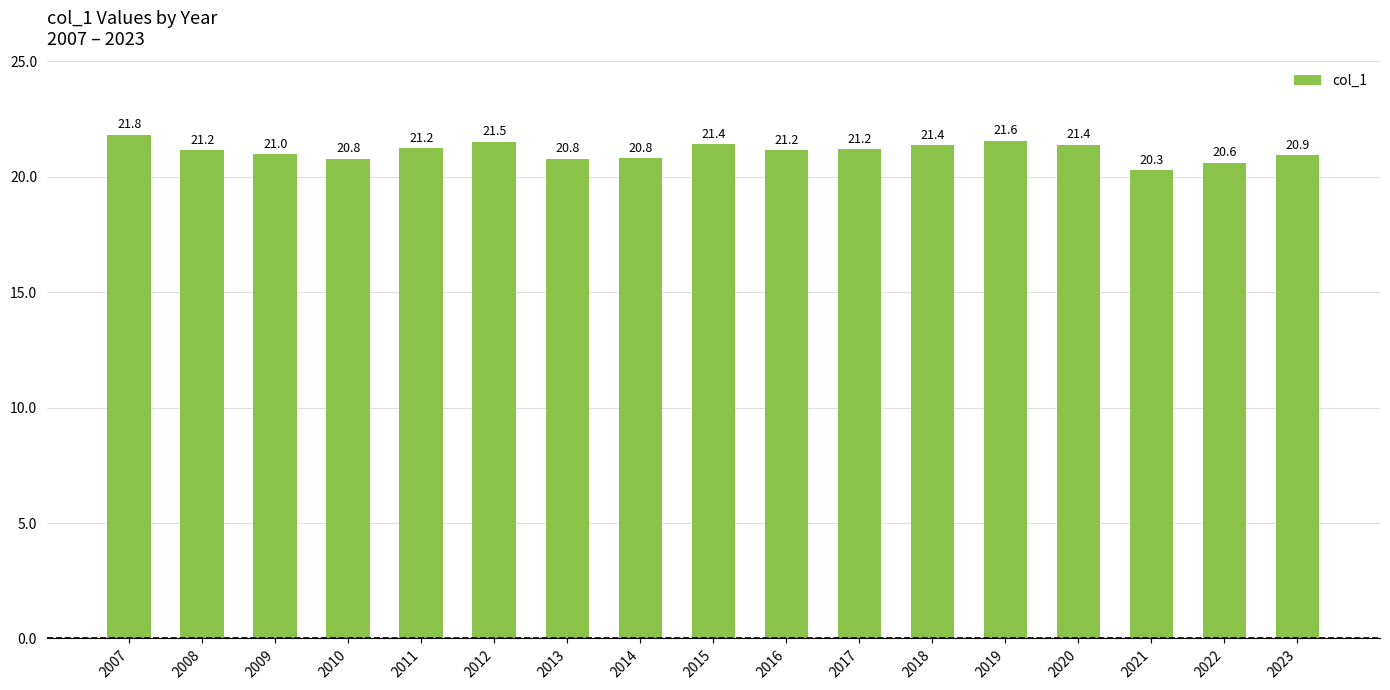

Reading left to right, extract all data points from this chart.

21.8	21.2	21.0	20.8	21.2	21.5	20.8	20.8	21.4	21.2	21.2	21.4	21.6	21.4	20.3	20.6	20.9